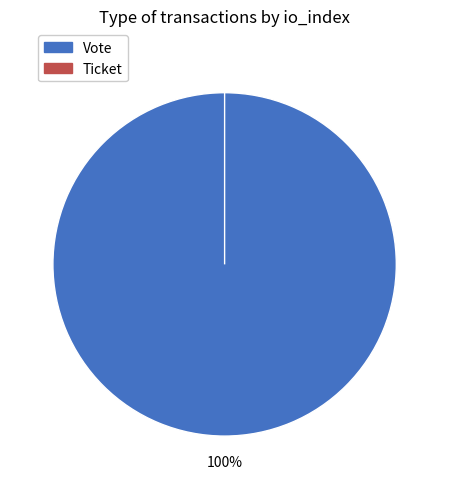

The Ticket slice represents 0% of the pie. True or false?

True